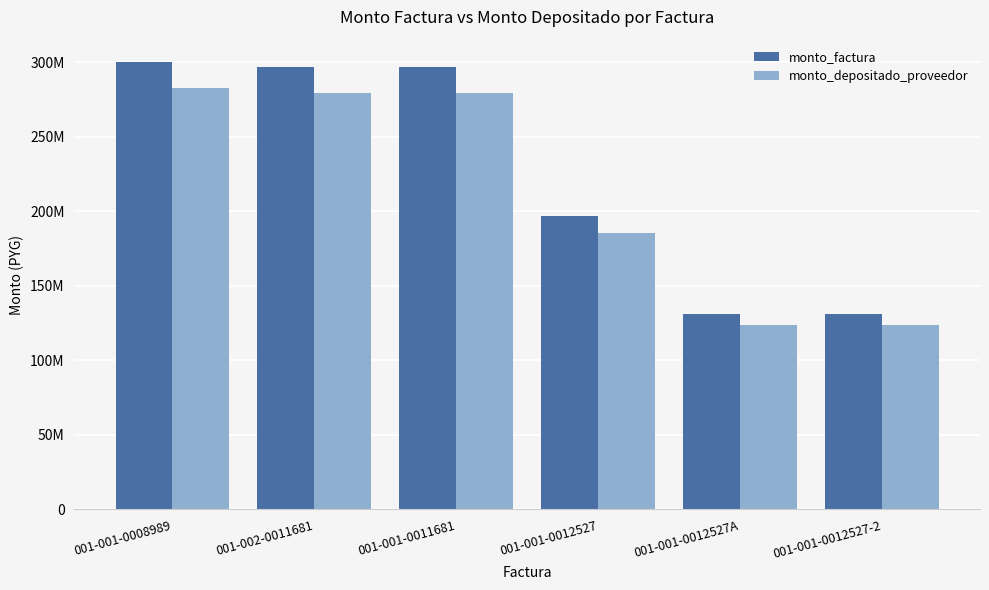

At how many categories does at least one series exceed 173270888?

4